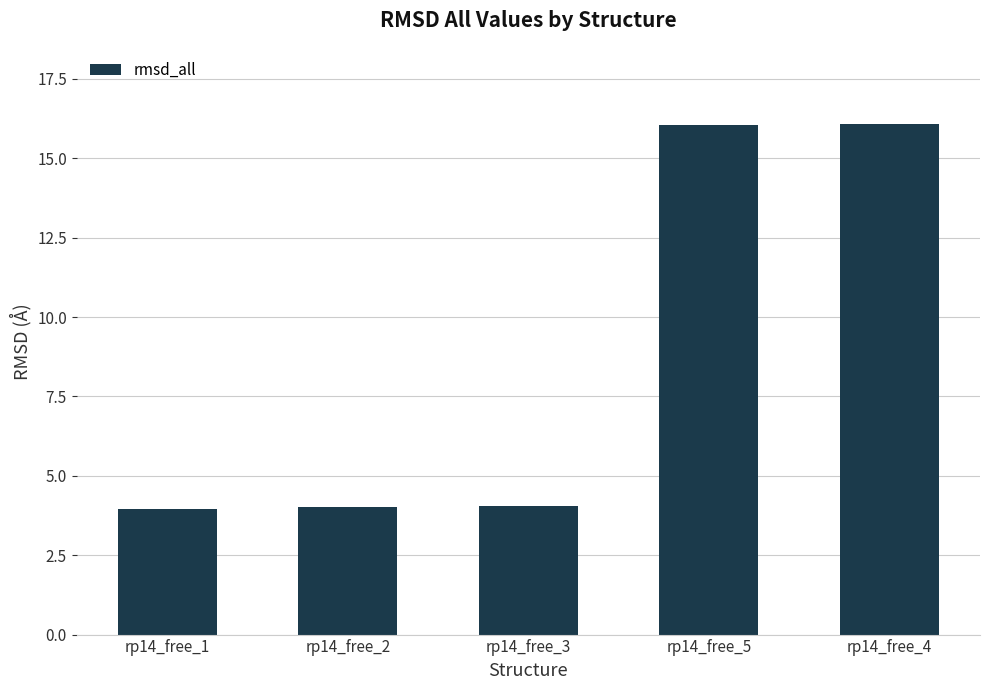

What is the difference between the maximum and minimum values?

12.1